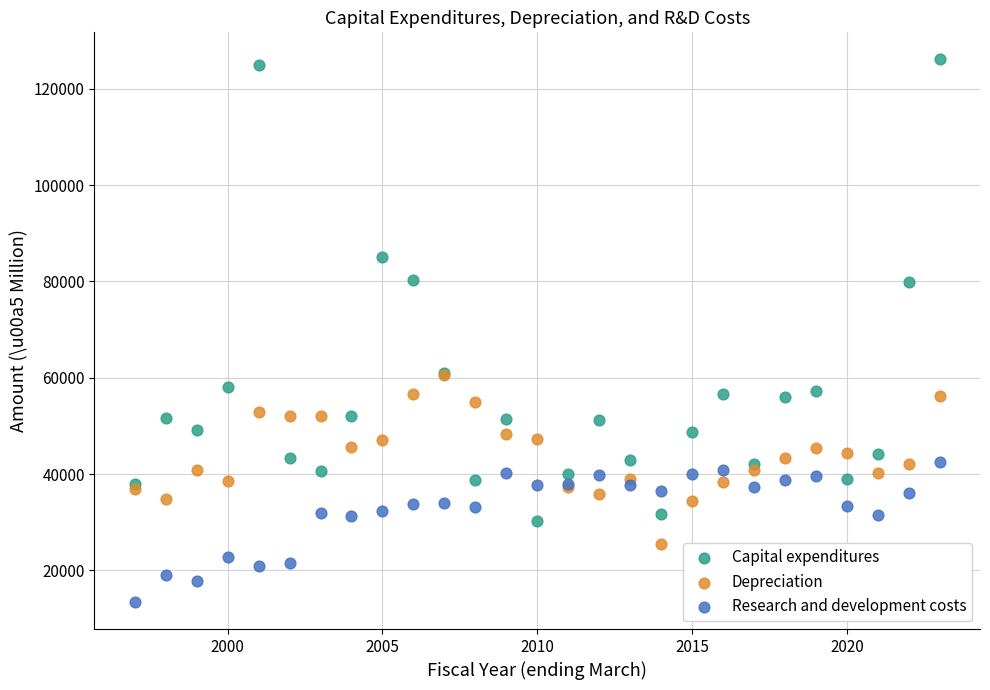

What are all the series names shown in the legend?

Capital expenditures, Depreciation, Research and development costs